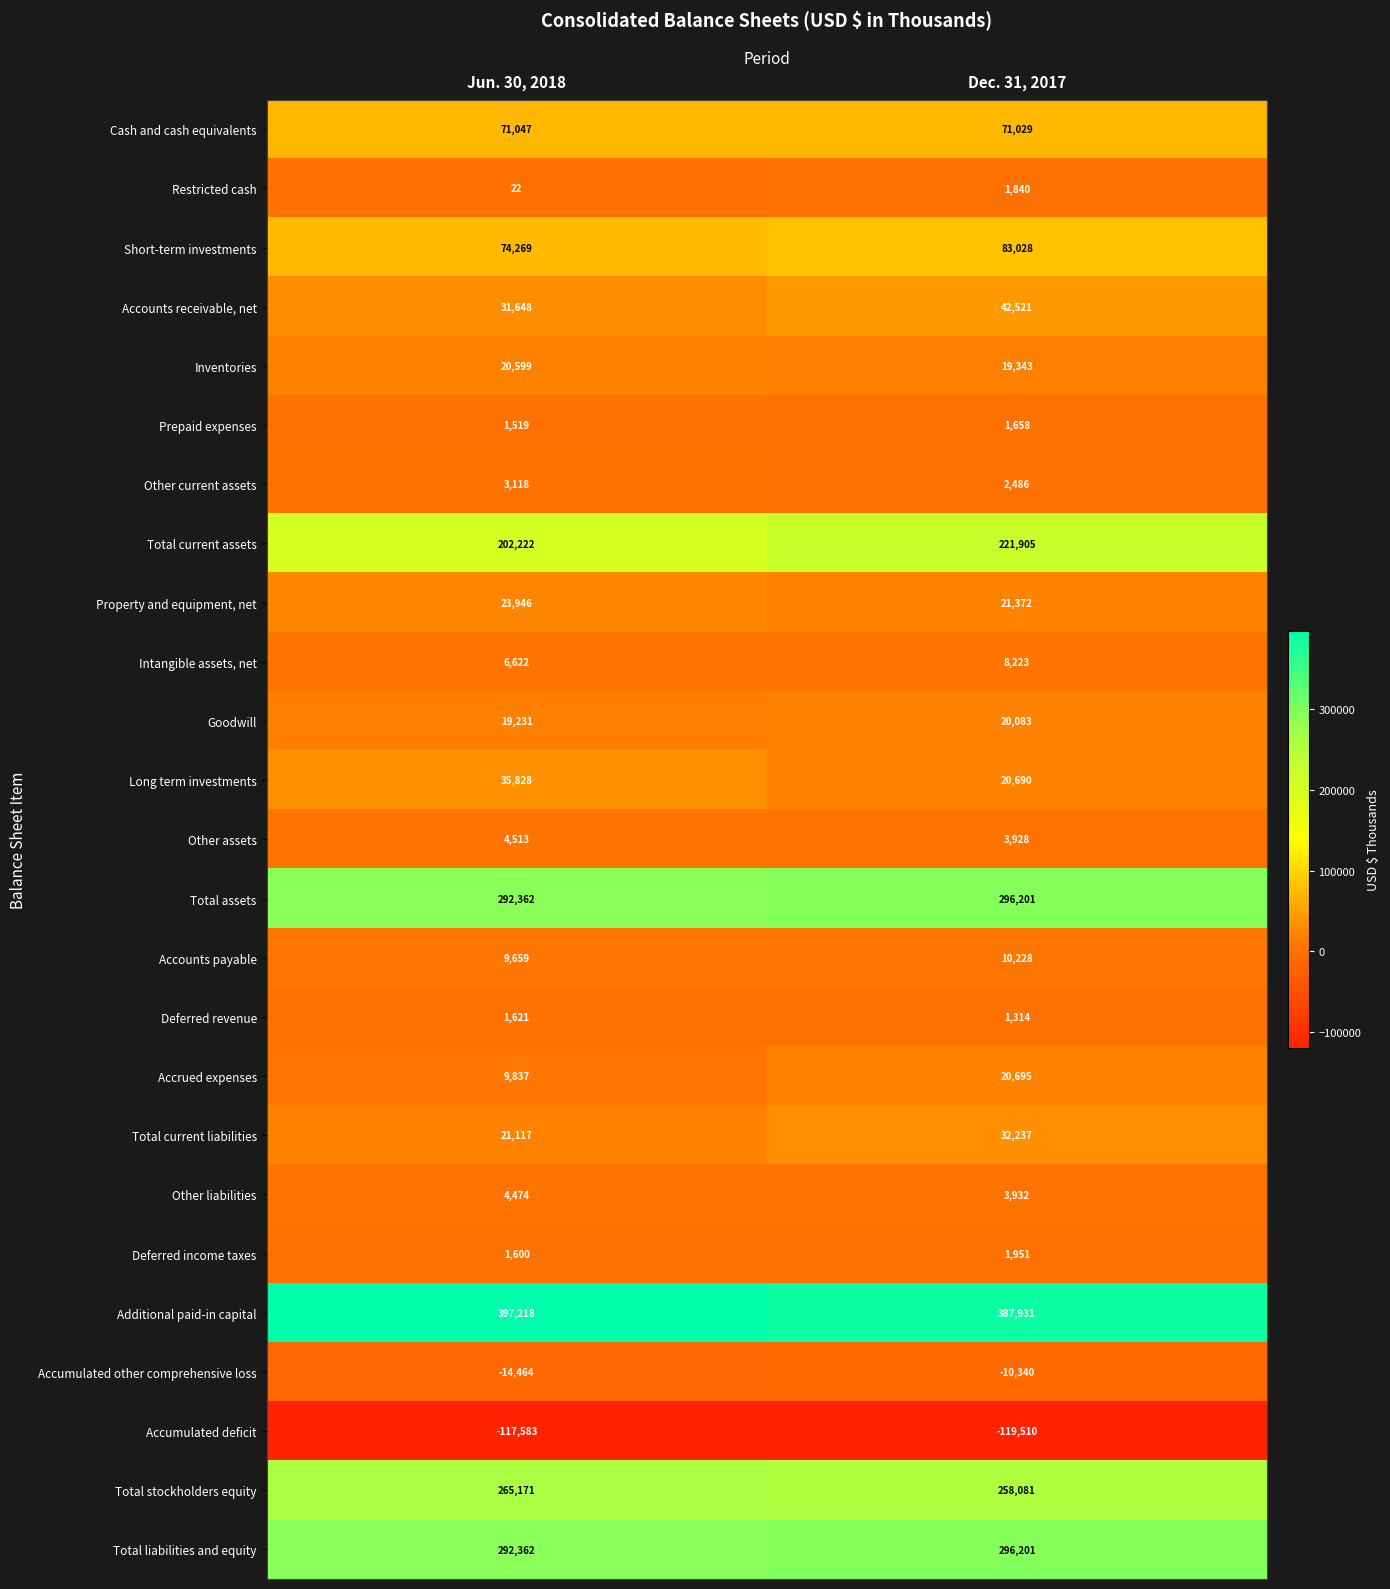

How many distinct data groups are displayed?

25